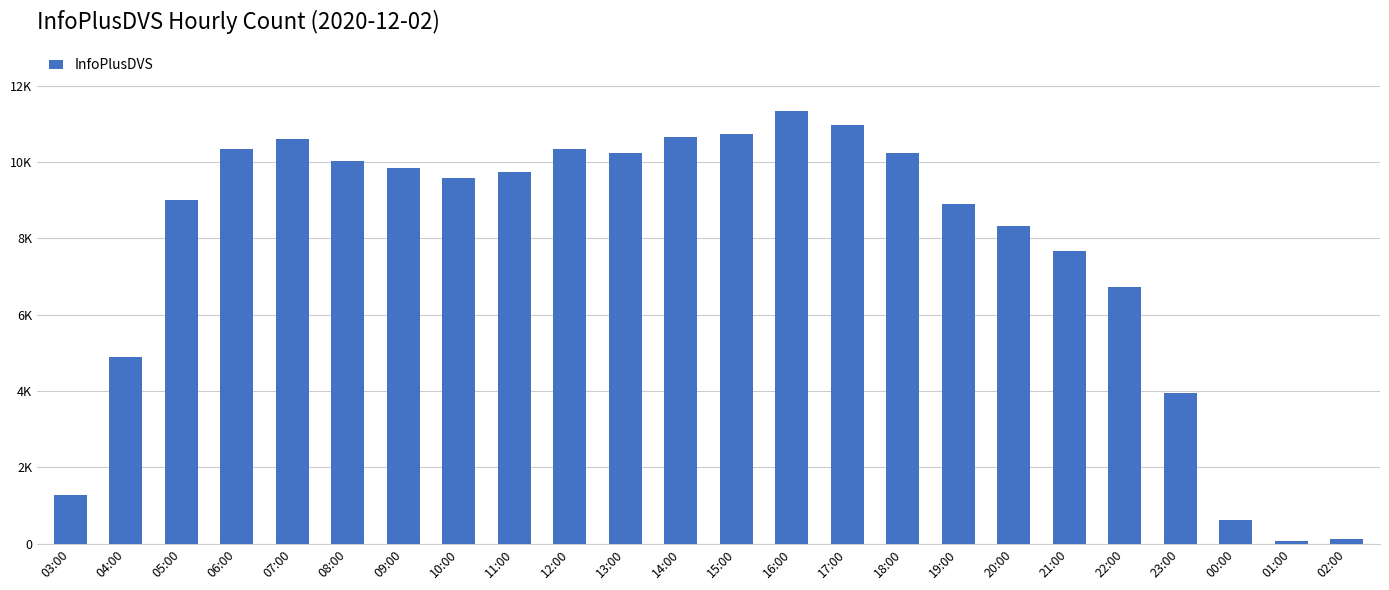

What position from the right is 14:00?

13